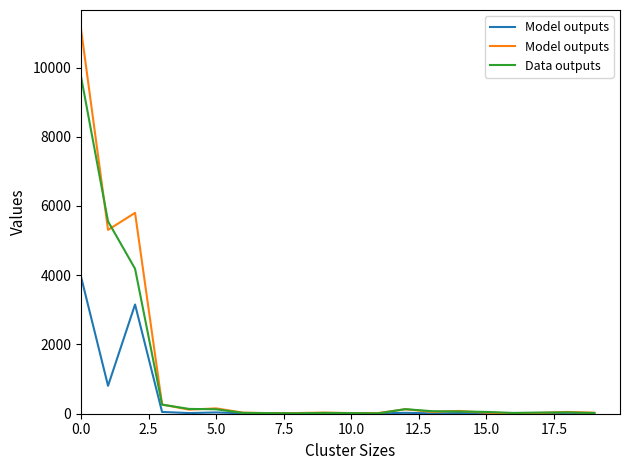

True or false: Model outputs has more than 2 points higher than both neighbors.

True